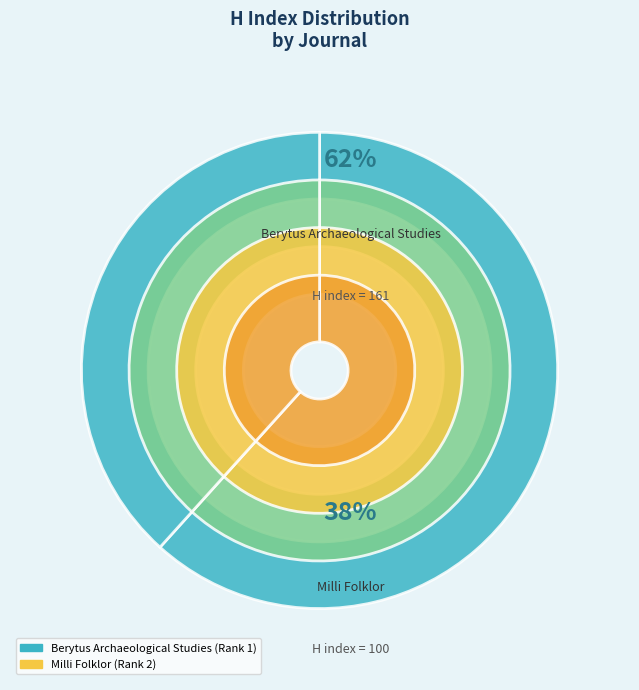

How much of the chart is everything except Milli Folklor (Rank 2)?

61.7%